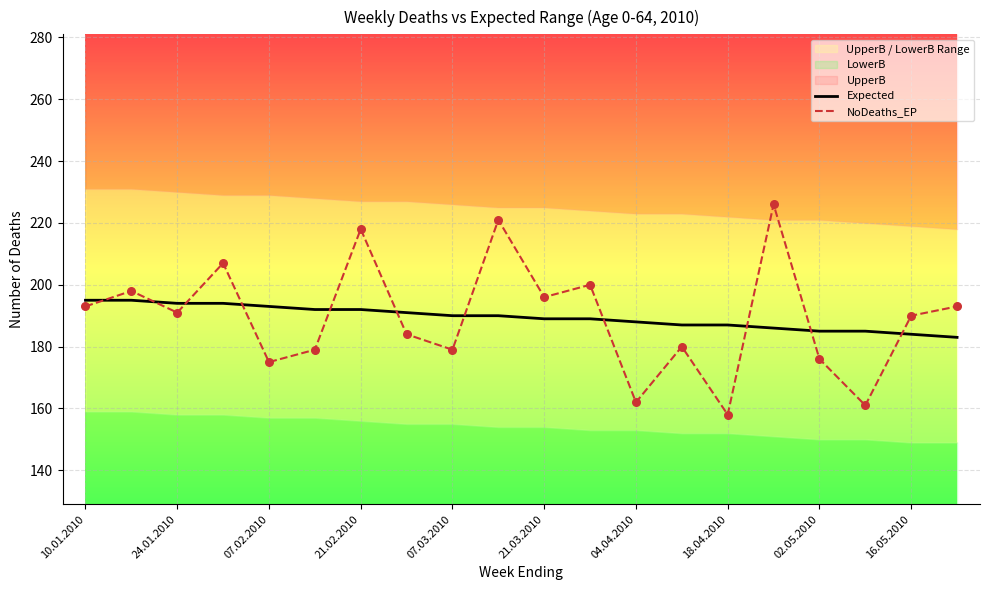

The Expected series shows 185 at 02.05.2010. True or false?

True